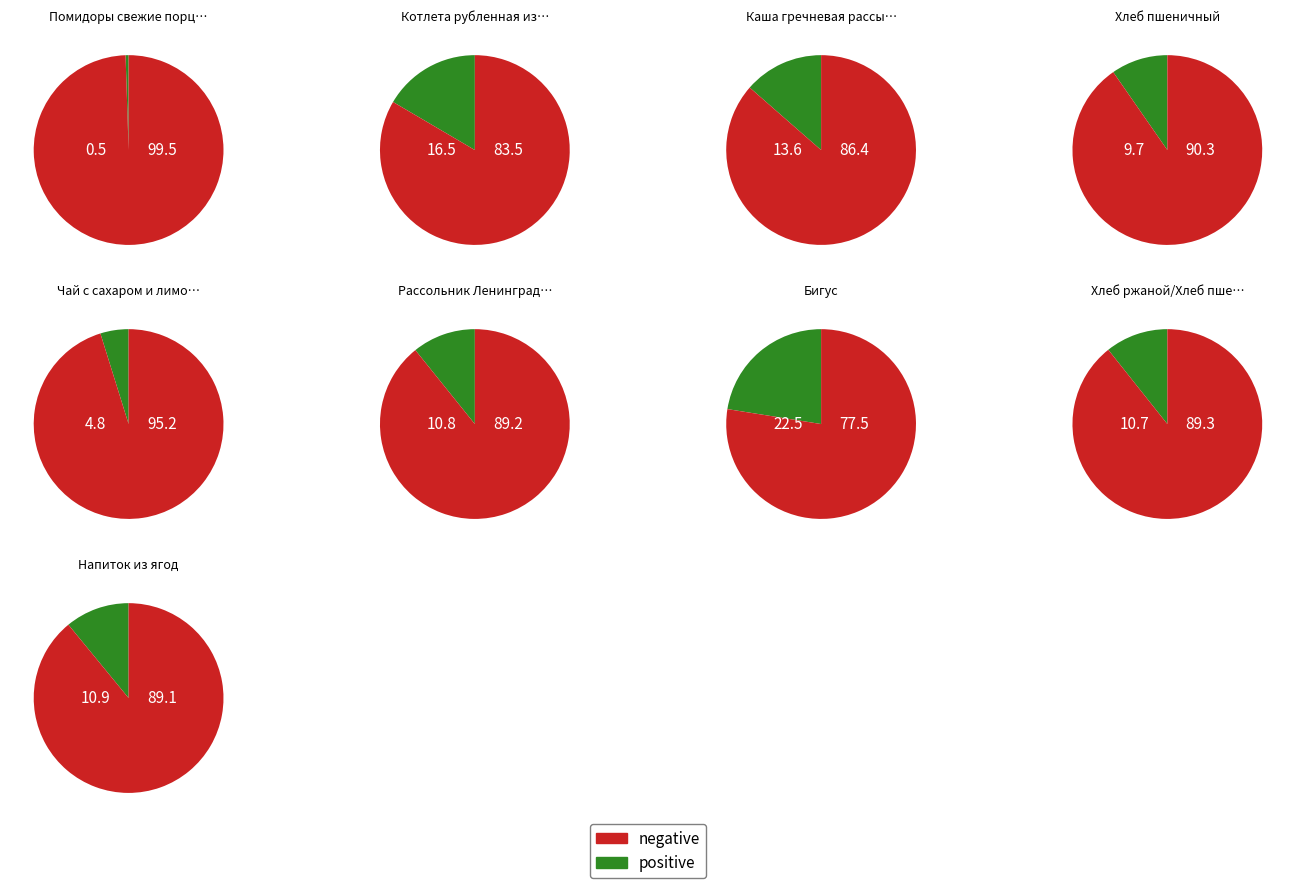

Which category has the biggest portion of the pie?

Бигус